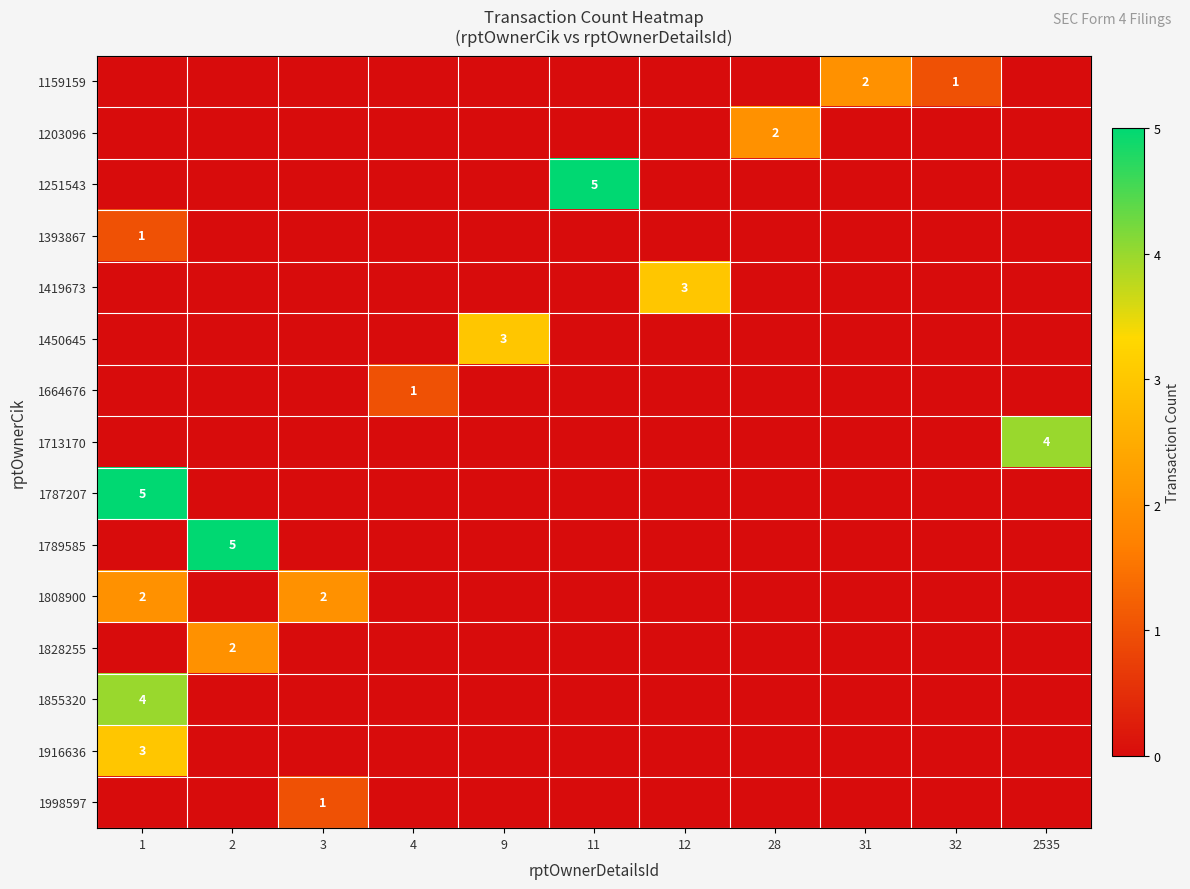

What is the difference between the highest and lowest values at 3?

2